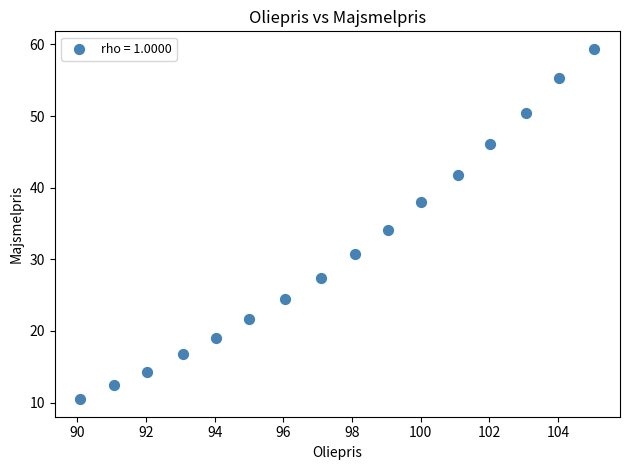

What is the range of X values (max minus min)?

15.0